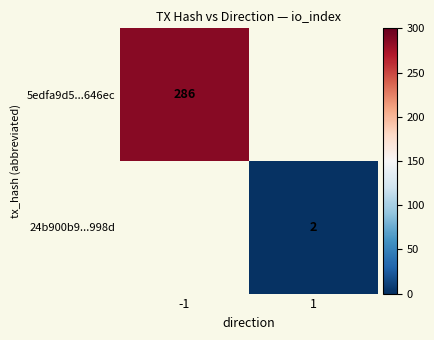

The 5edfa9d5...646ec series shows 413.8 at -1. True or false?

False